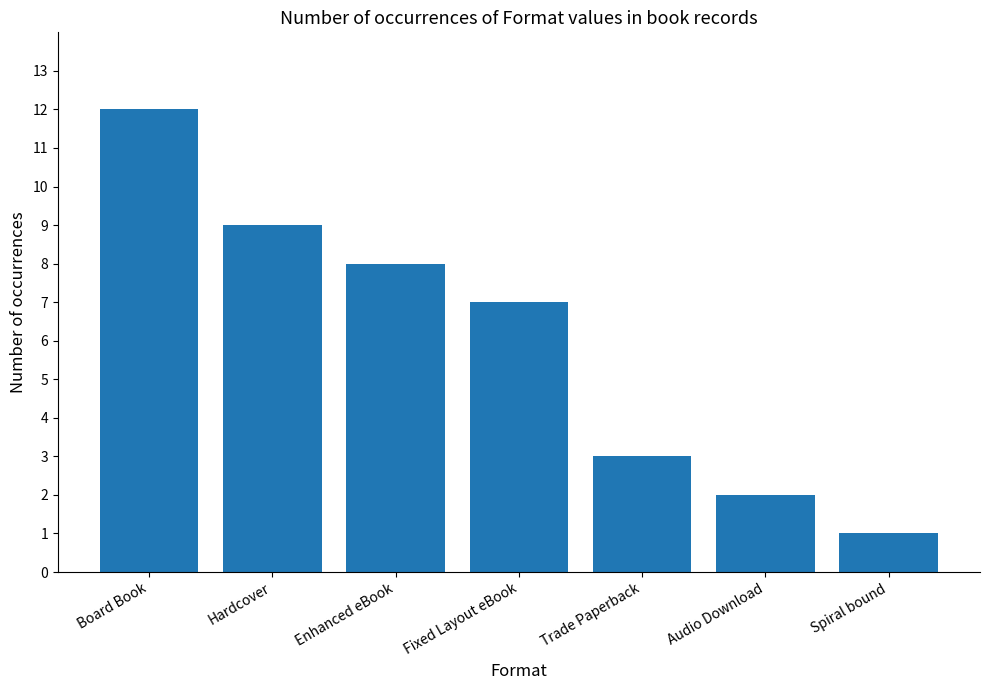

Which has a higher value, Enhanced eBook or Spiral bound?

Enhanced eBook